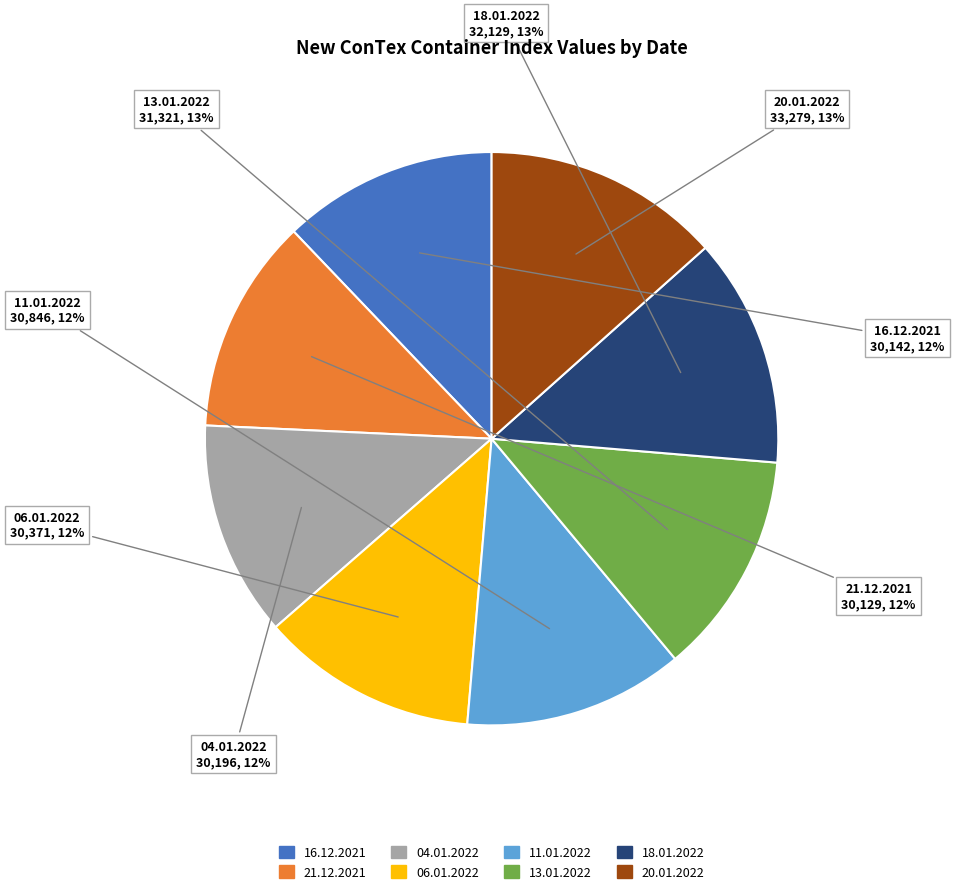

To the nearest percent, what is the difference between the largest and smallest slice percentages?

1%